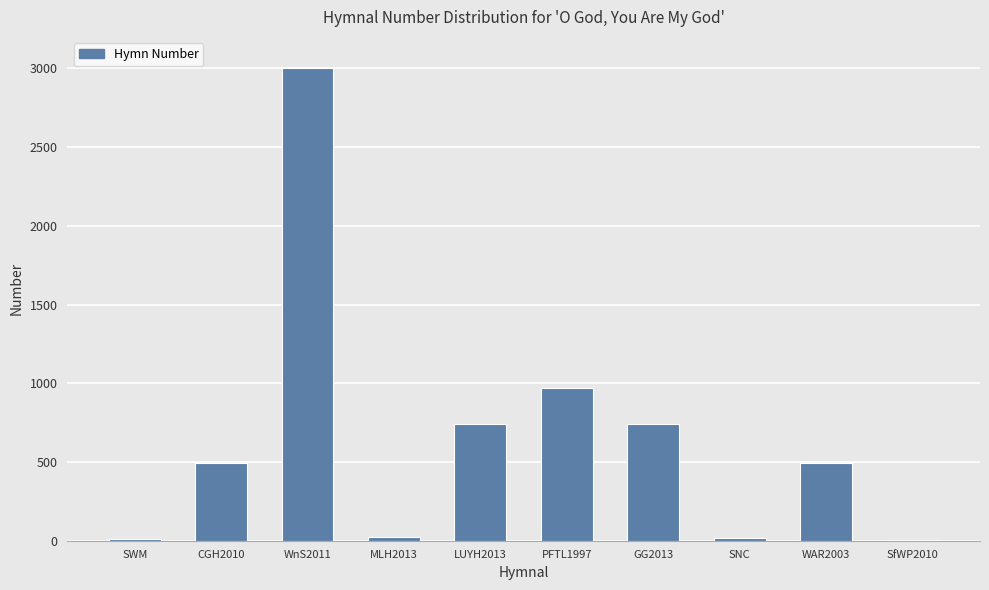

Approximately how many times larger is the value at WnS2011 compared to CGH2010?

6.1